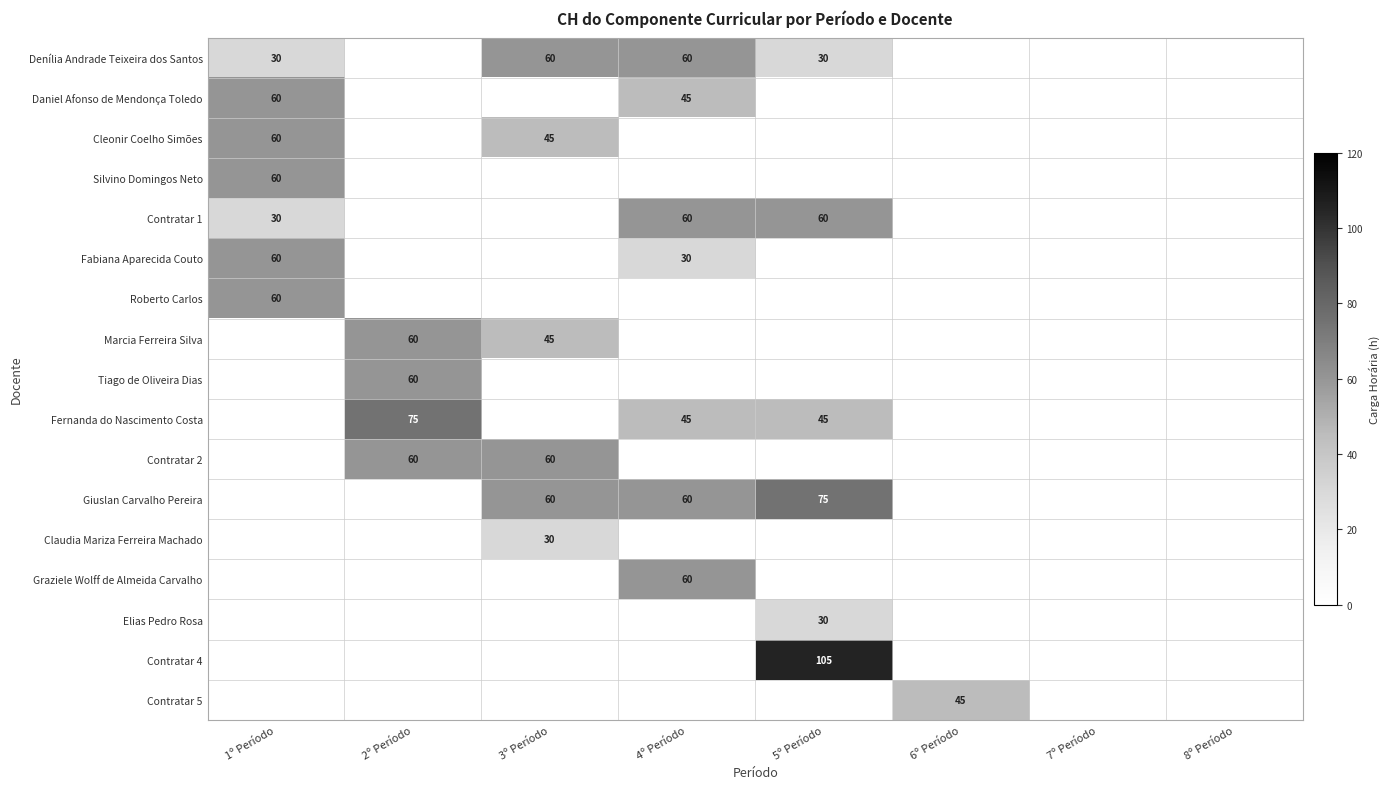

How many distinct data groups are displayed?

17